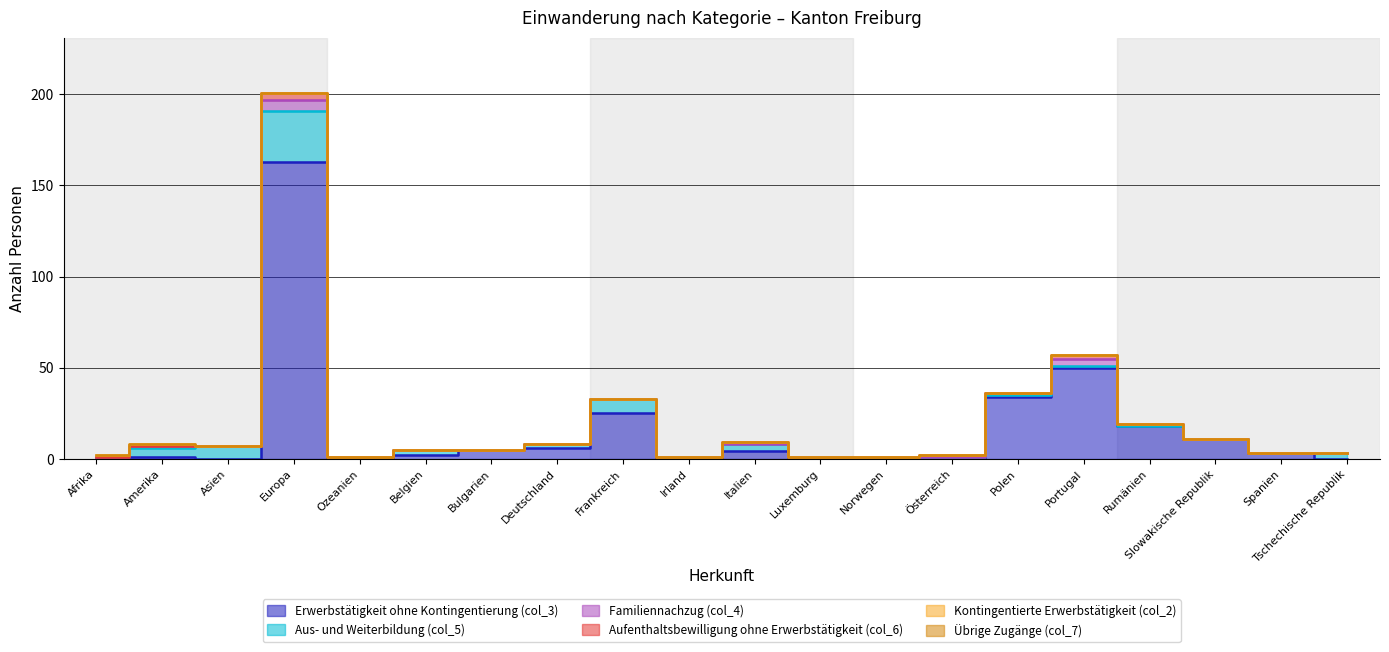

The Aus- und Weiterbildung (col_5) series shows 7 at Asien. True or false?

True